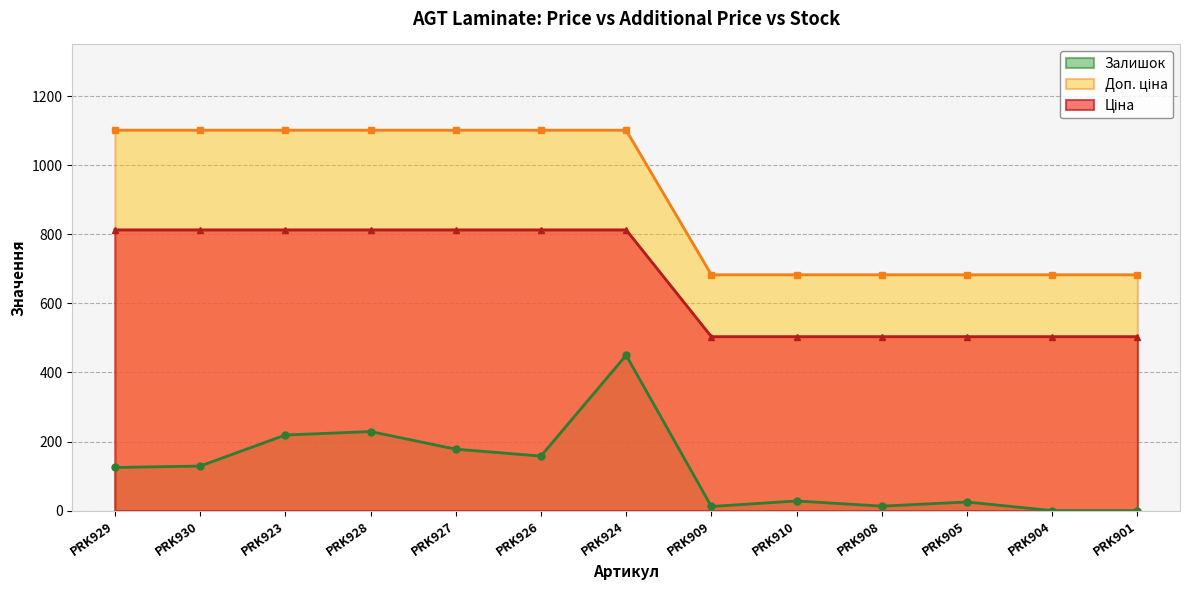

What is the total value across all series at PRK904?

1186.8